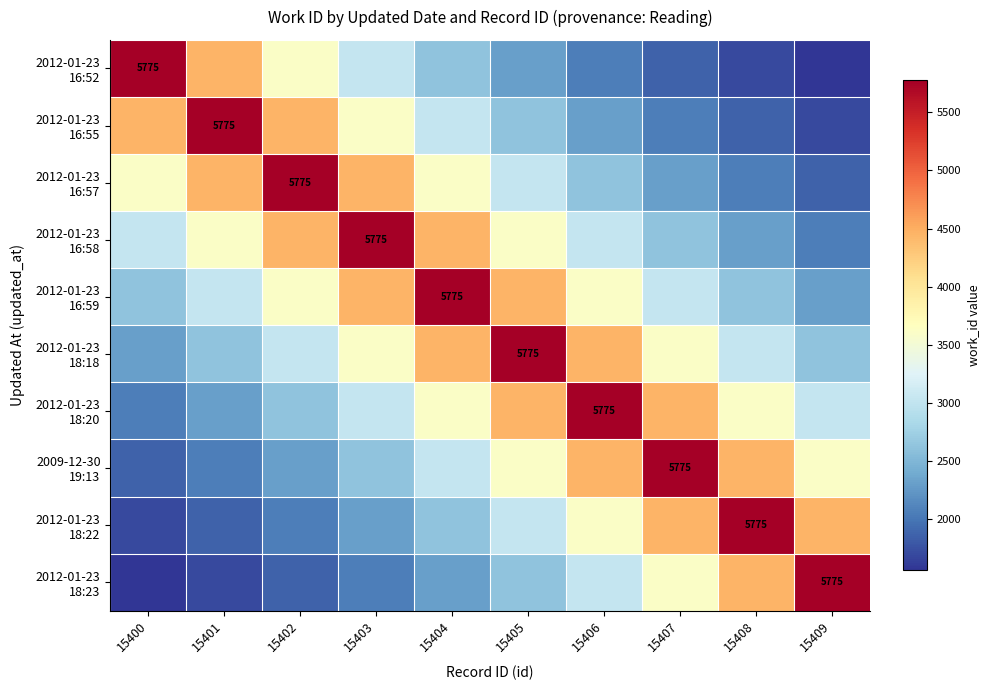

What is the spread (max minus min) of values at 15400?

4214.2